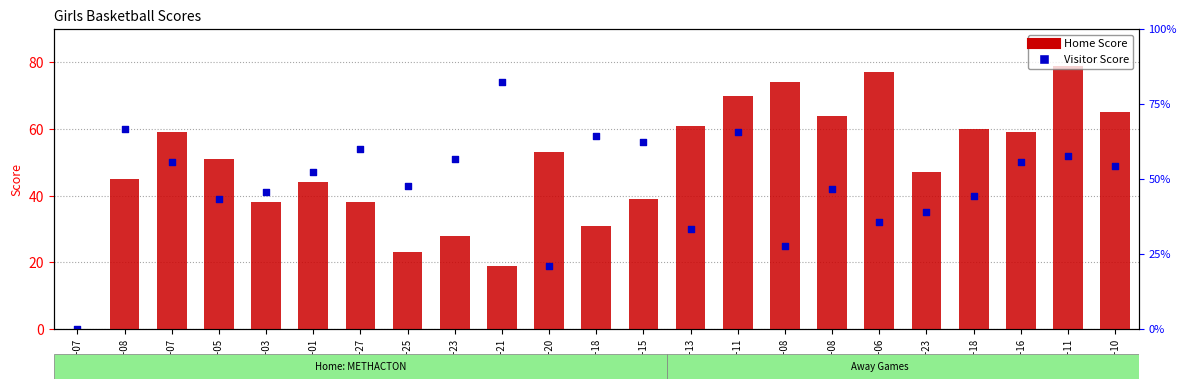

Which series has the largest Y range (max minus min)?

Home Score